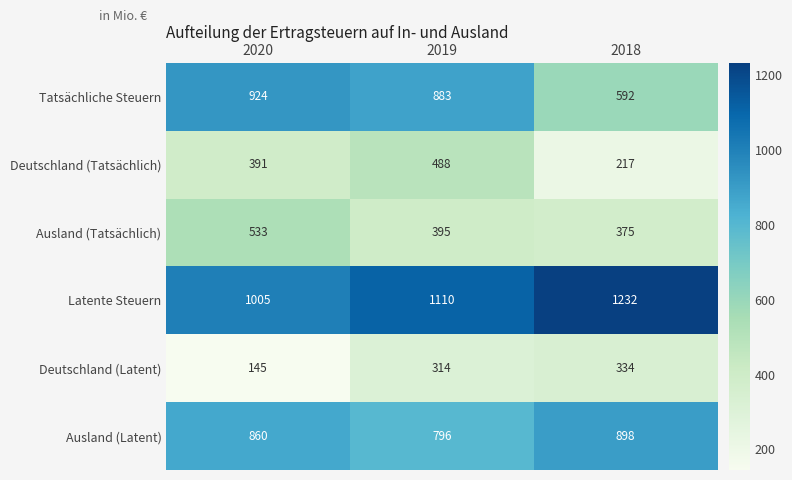

Which category has the lowest value across all series?

2020